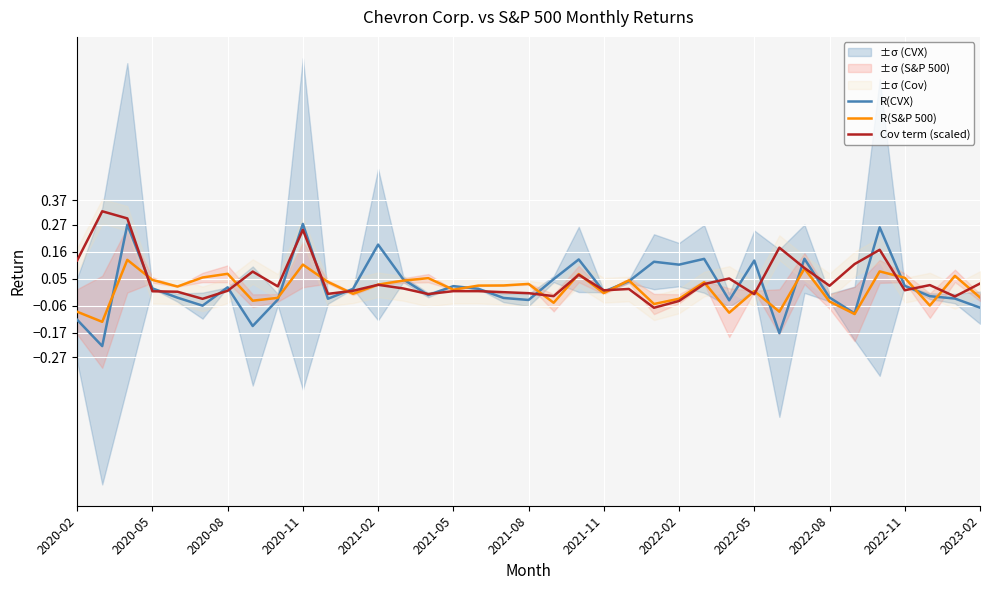

Count the number of data series in this chart.

3